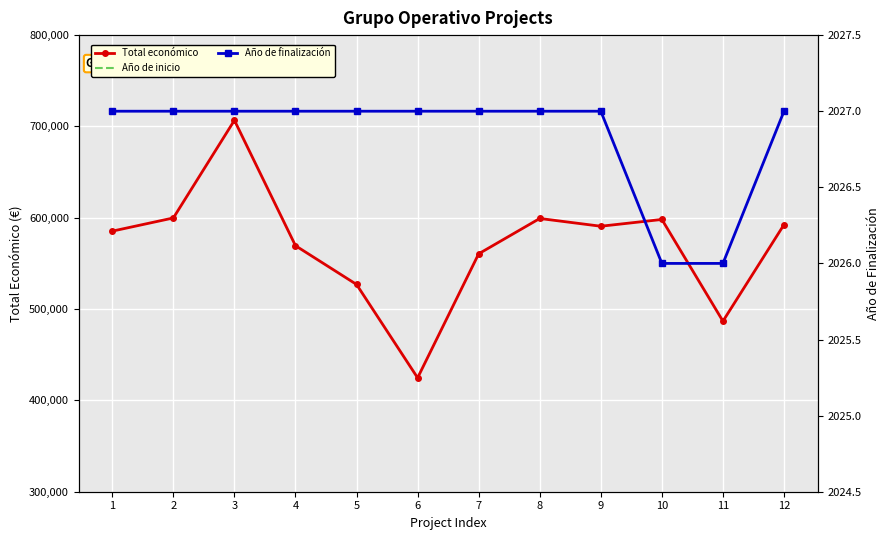

Is this an area chart (filled region under the line)?

No